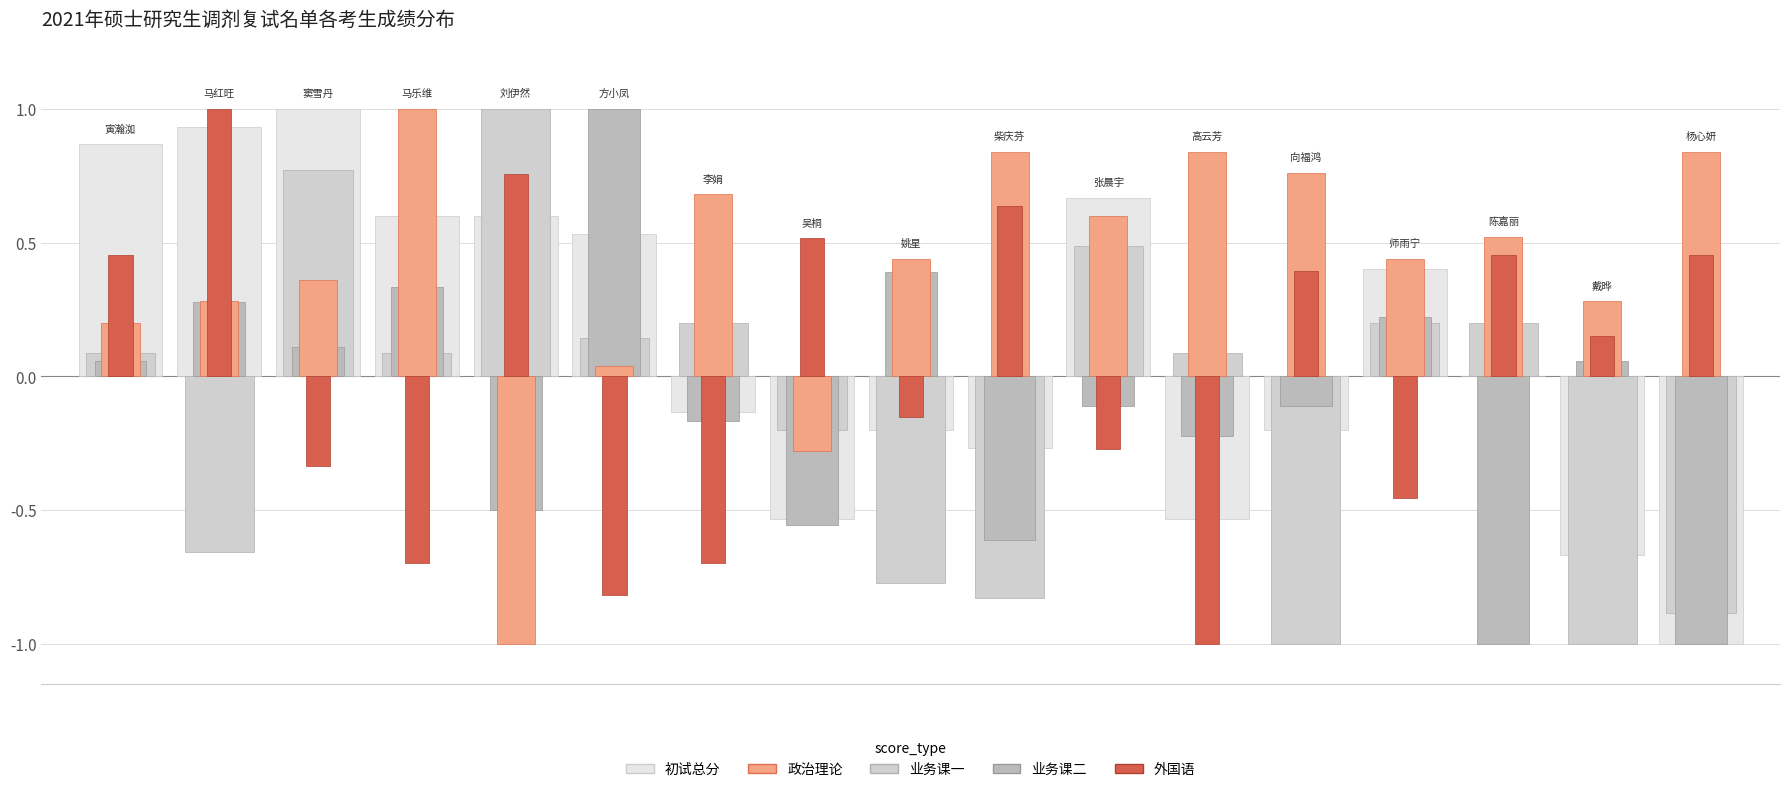

Between 10 and 13, which series saw the biggest shift?

业务课二